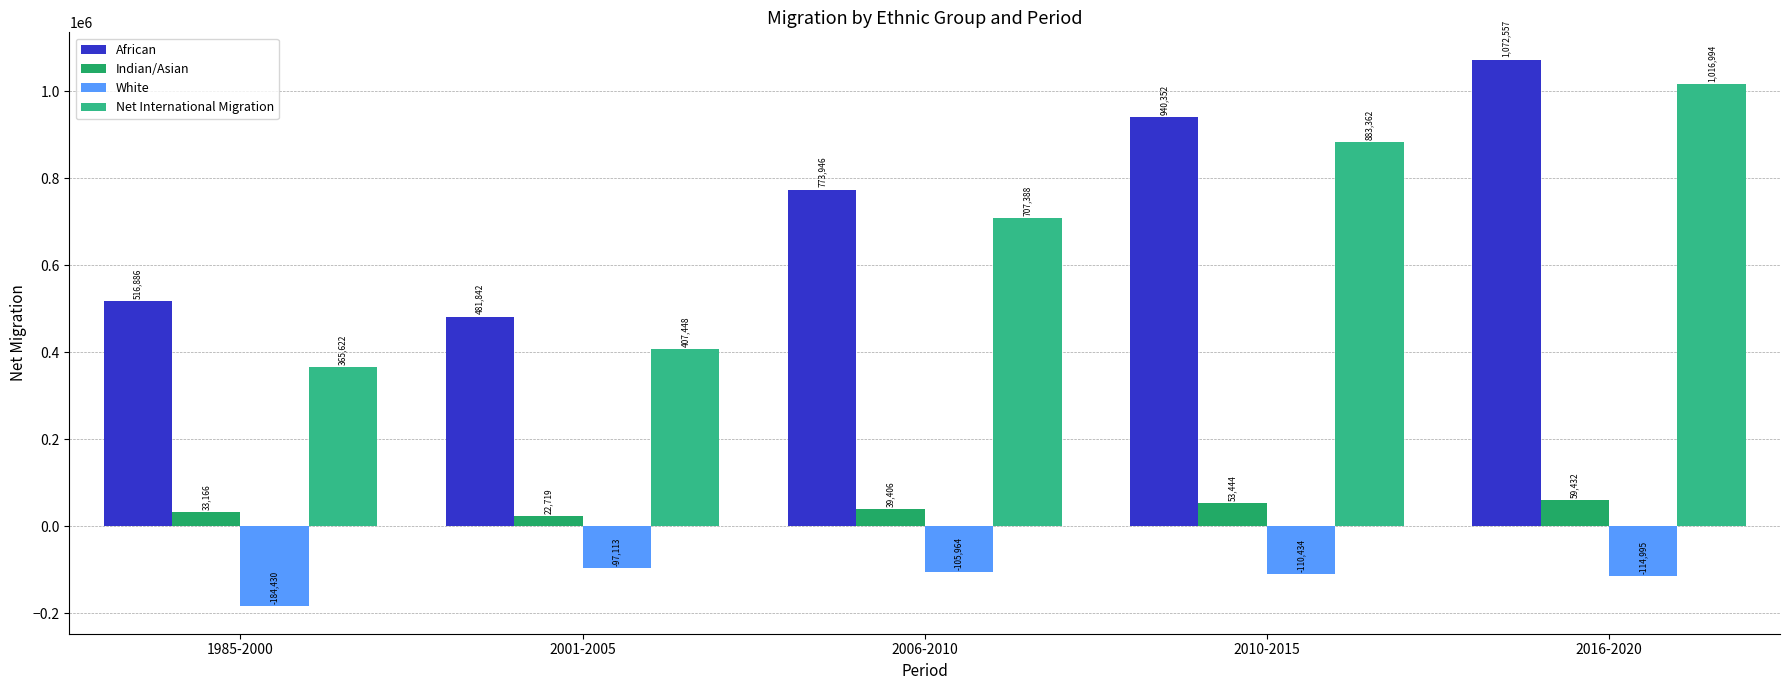

What is the average value of the White series?

-122587